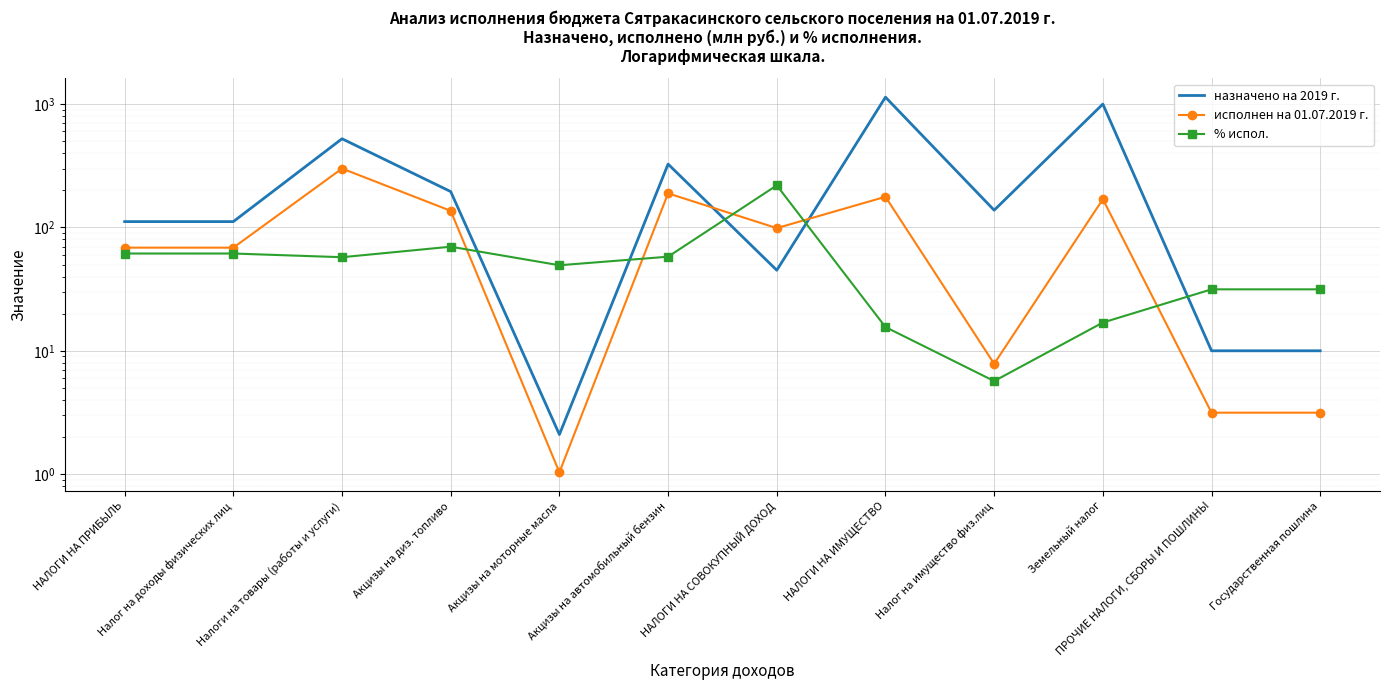

What are all the series names shown in the legend?

назначено на 2019 г., исполнен на 01.07.2019 г., % испол.